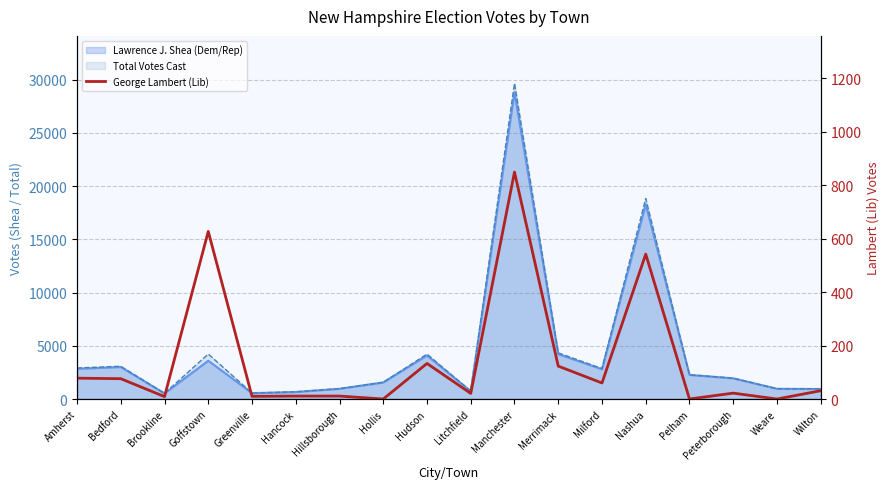

What is the label of the 17th point from the right?

Bedford